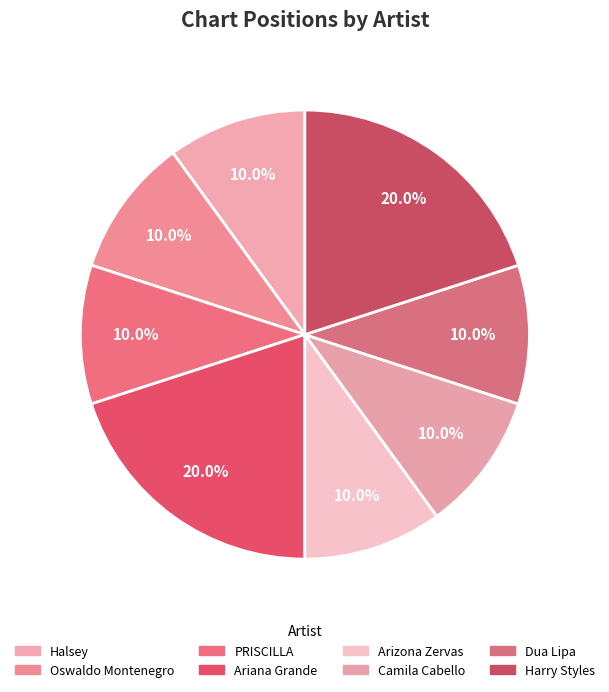

True or false: Oswaldo Montenegro accounts for 10% of the total.

True